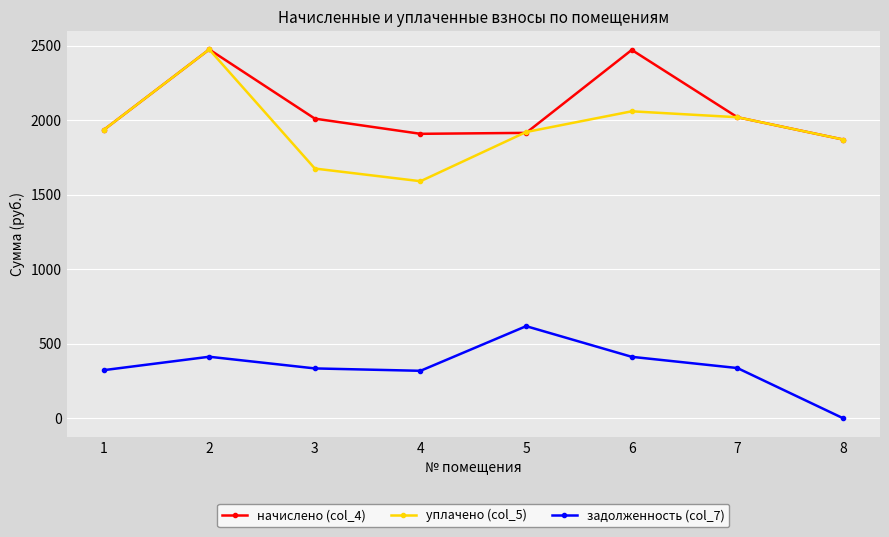

True or false: уплачено (col_5) has a value of 422.4 at 7.

False